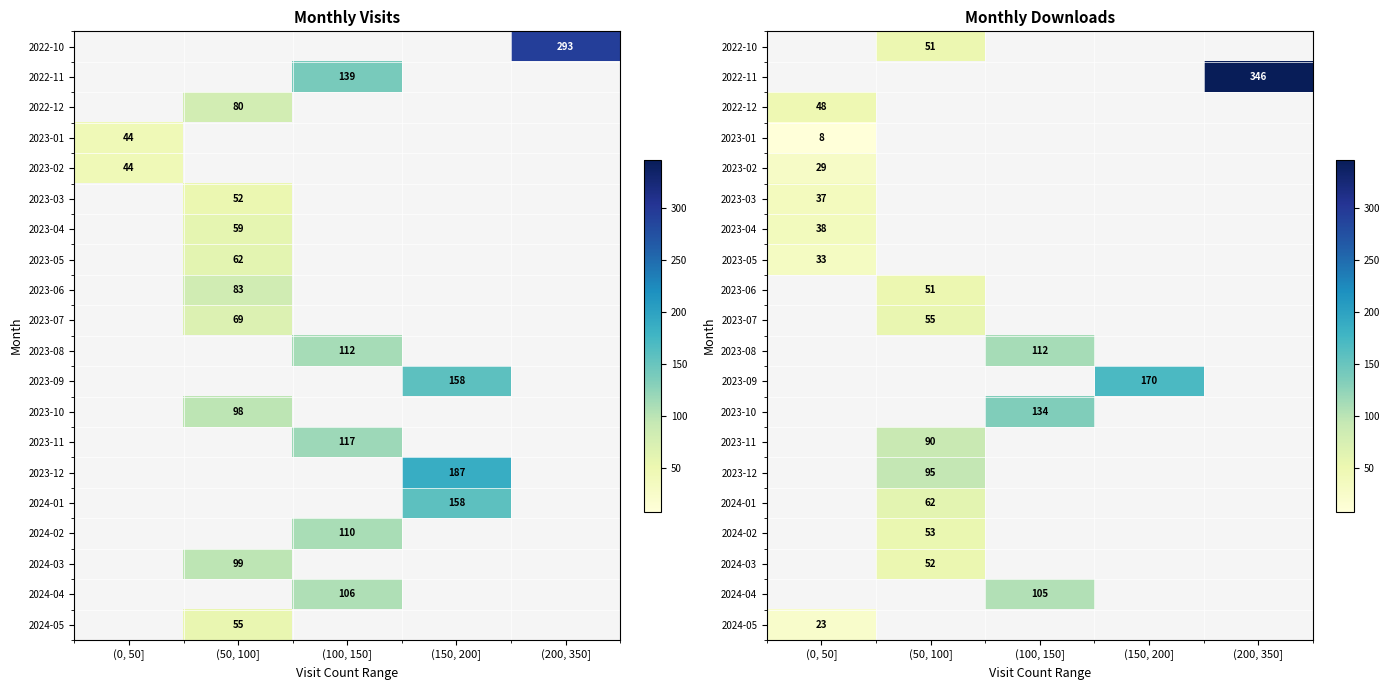

List the series in order of their overall mean, lowest first.

2022-10, 2022-11, 2022-12, 2023-01, 2023-02, 2023-03, 2023-04, 2023-05, 2023-06, 2023-07, 2023-08, 2023-09, 2023-10, 2023-11, 2023-12, 2024-01, 2024-02, 2024-03, 2024-04, 2024-05